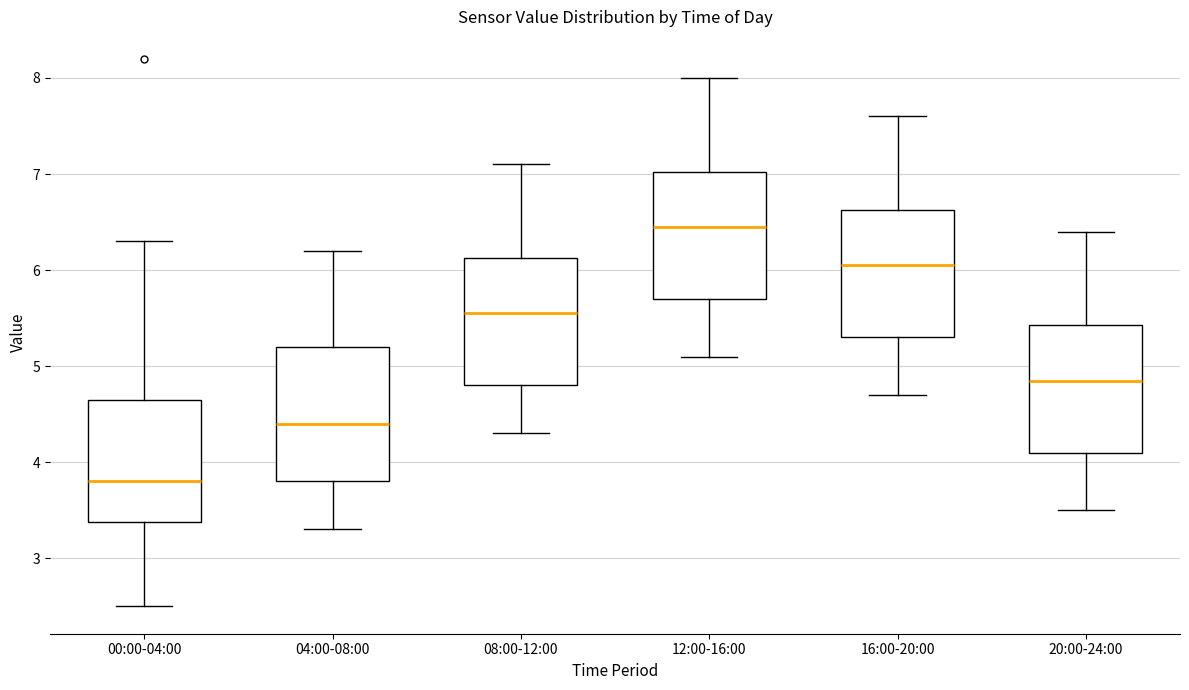

Reading left to right, transcribe this box plot: for each box, give where its median line is, the range the box spans, and where its two whiskers end, as read against the y-axis. The values are not printed on the chart, so give them approximately, as read against the axis.

00:00-04:00: median 3.8, box 3.4 to 4.7, whiskers 2.5 to 6.3
04:00-08:00: median 4.4, box 3.8 to 5.2, whiskers 3.3 to 6.2
08:00-12:00: median 5.6, box 4.8 to 6.1, whiskers 4.3 to 7.1
12:00-16:00: median 6.5, box 5.7 to 7.0, whiskers 5.1 to 8.0
16:00-20:00: median 6.1, box 5.3 to 6.6, whiskers 4.7 to 7.6
20:00-24:00: median 4.9, box 4.1 to 5.4, whiskers 3.5 to 6.4